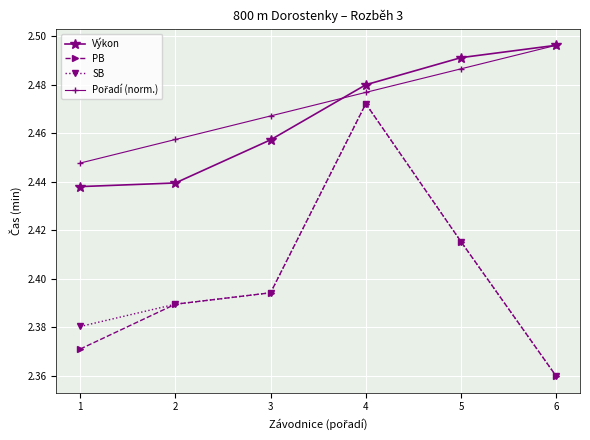

At which label does Výkon reach its minimum?

1